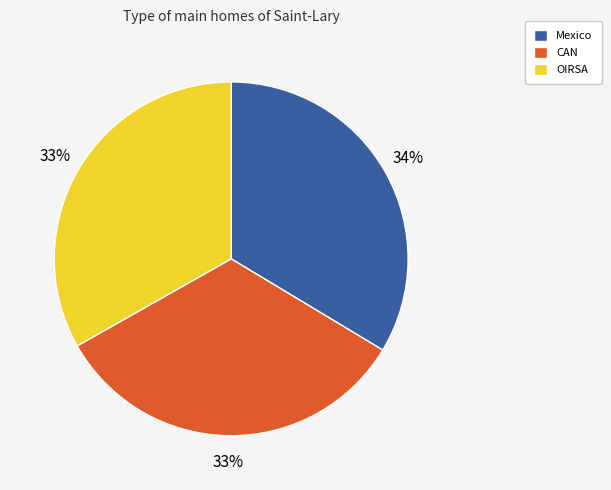

Count the number of slices in the pie.

3